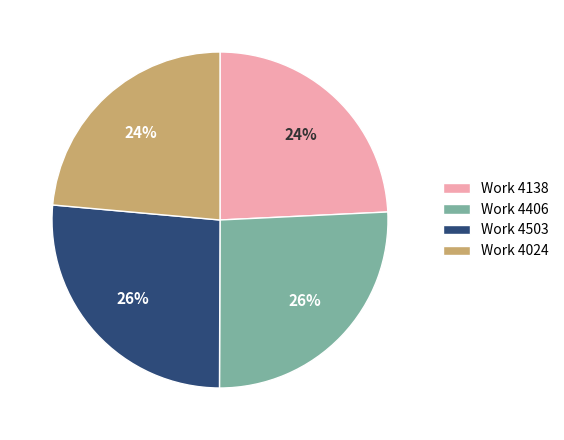

How many segments does this pie chart have?

4